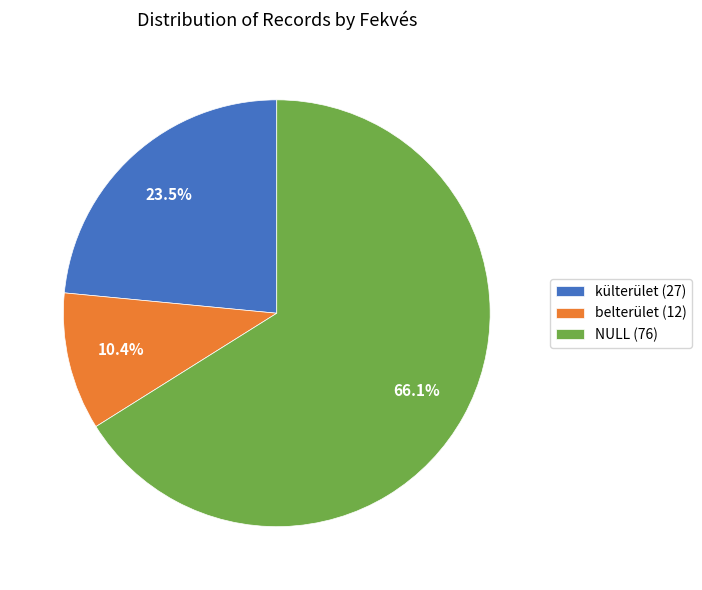

To the nearest percent, what is the difference between the belterület and NULL slice percentages?

56%